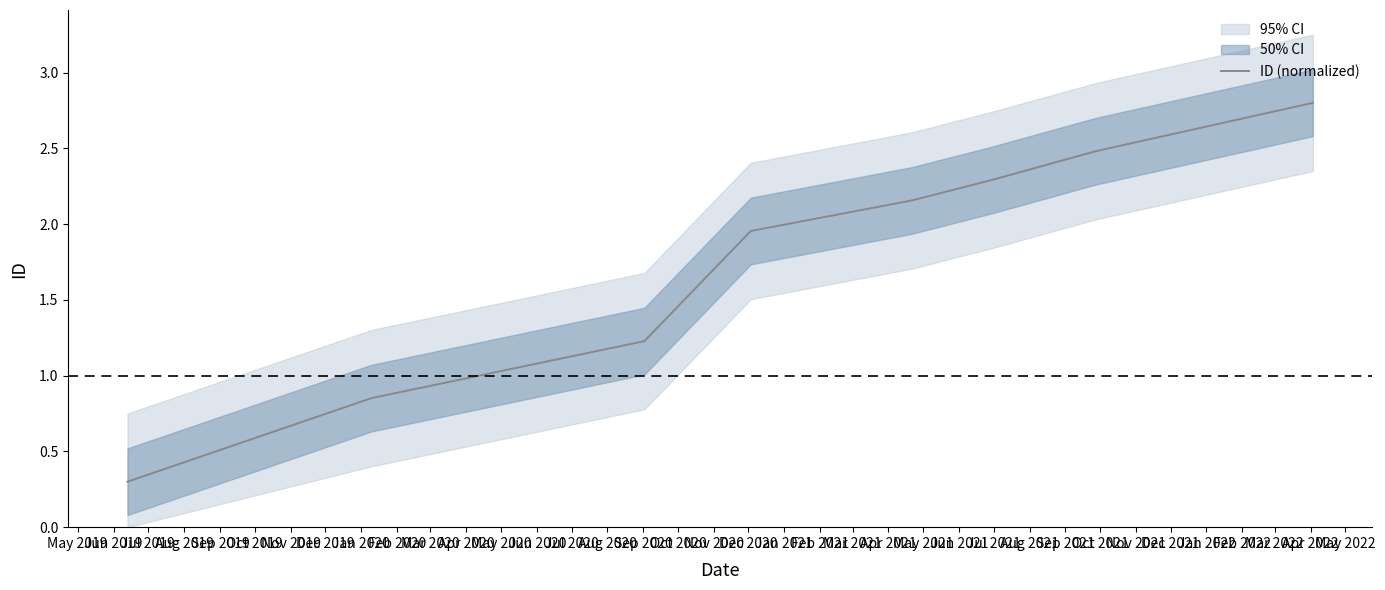

What is the minimum value for ID (normalized)?

0.3